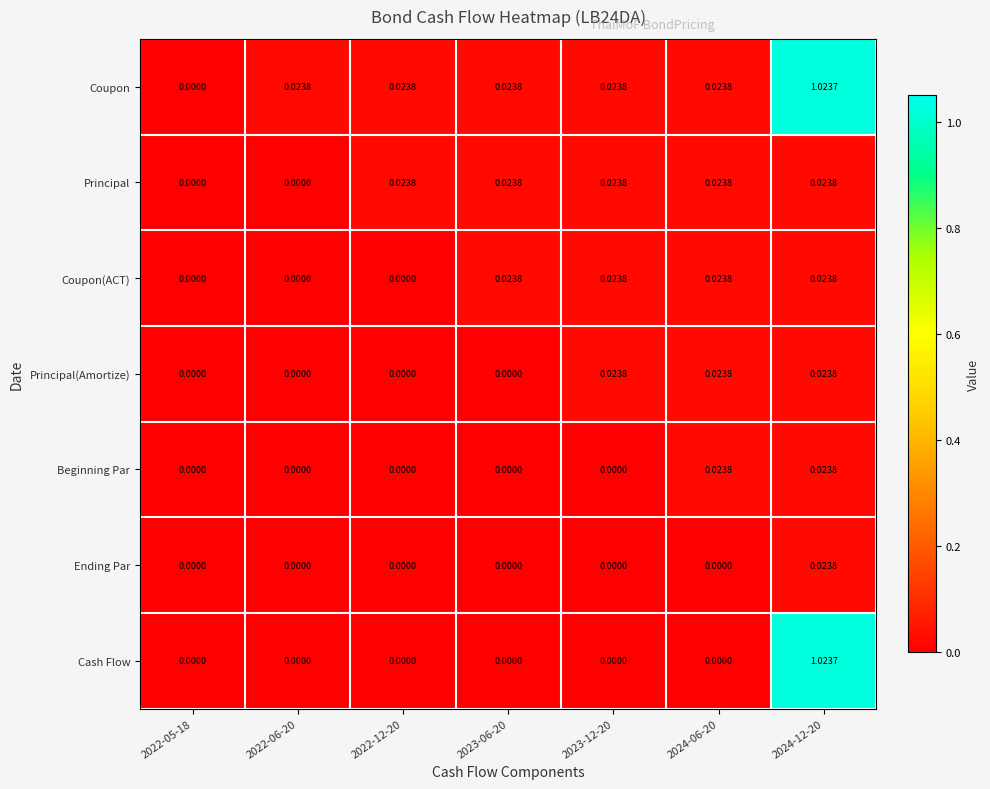

Which series has the largest total across all categories?

Coupon